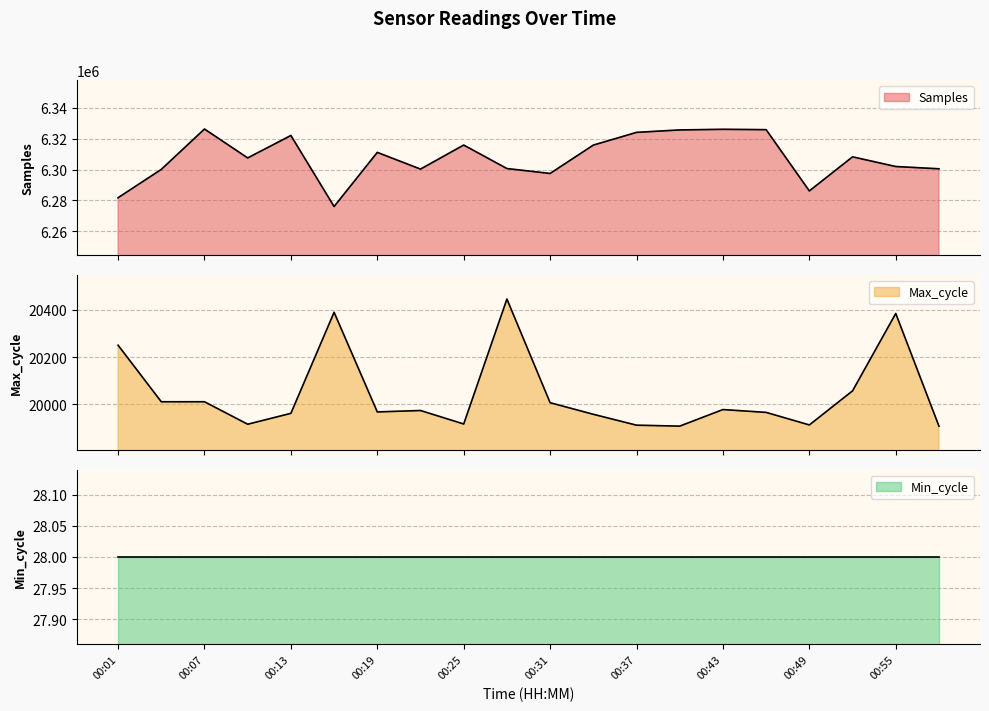

At how many categories does at least one series exceed 3139381?

20